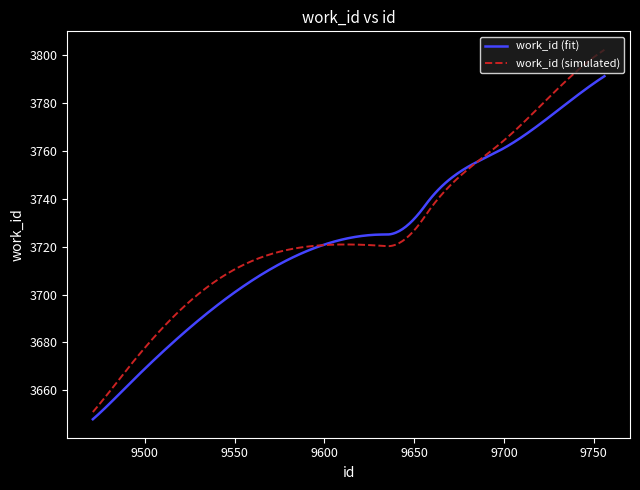

What is the maximum value for work_id (simulated)?

3802.0